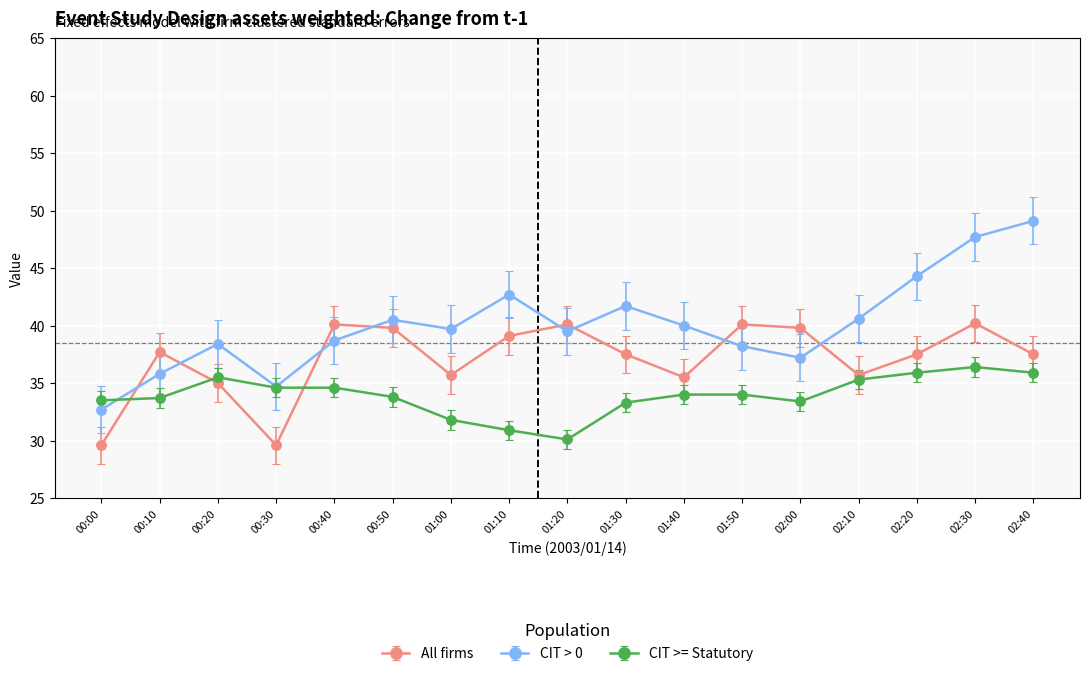

True or false: All firms and CIT > 0 cross at least once.

True